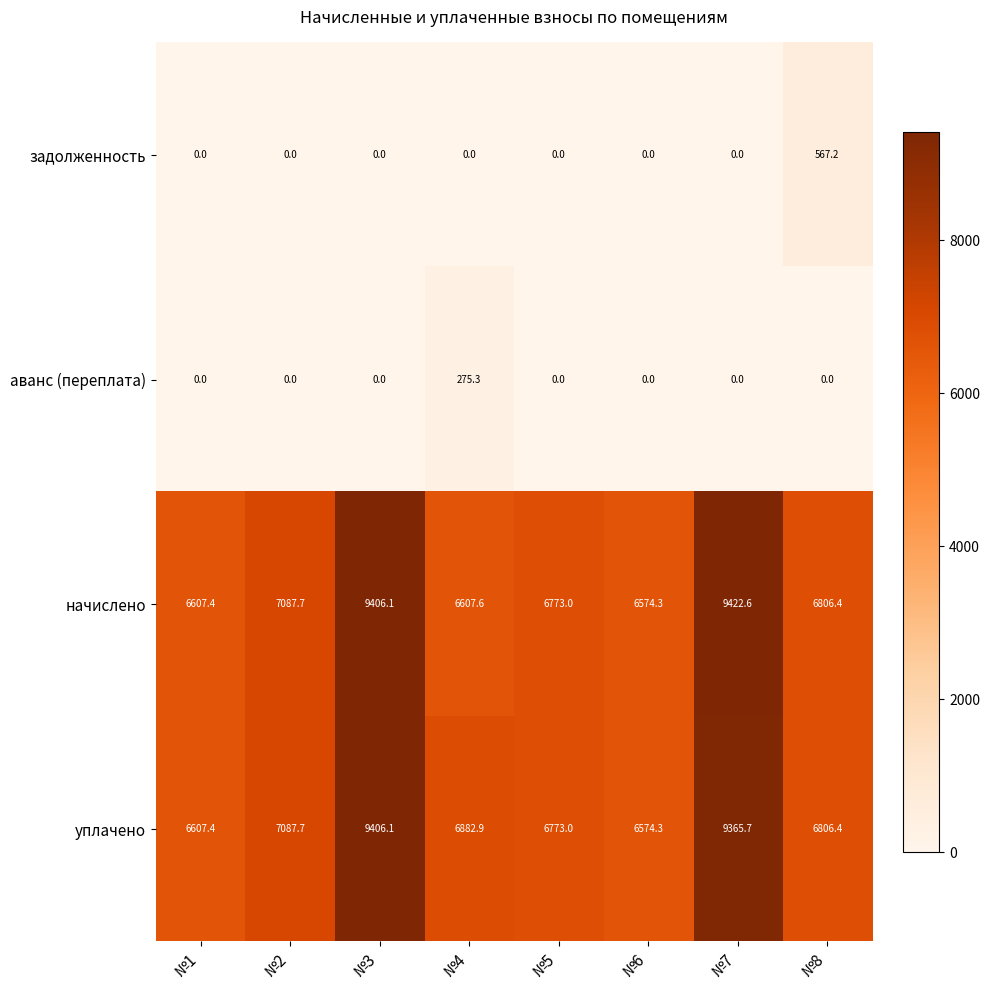

Which series has the largest range (max minus min)?

начислено